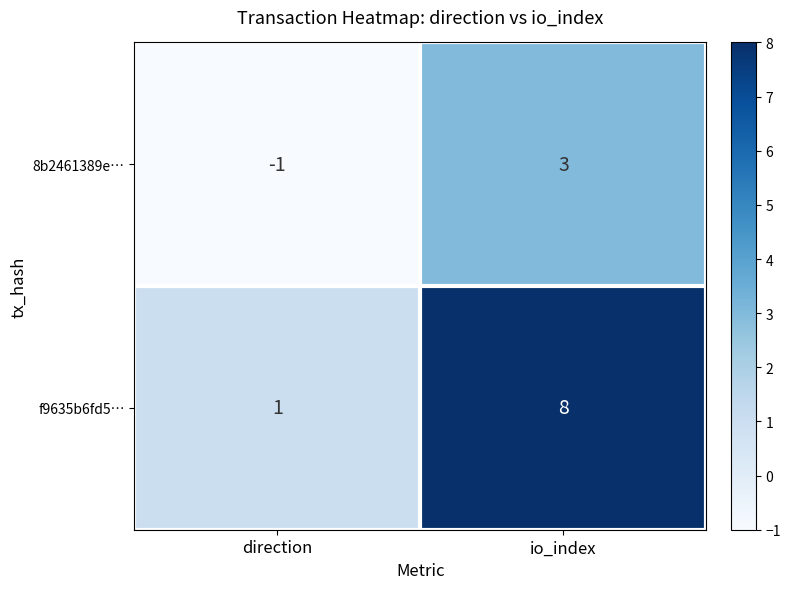

List the series in order of their peak value, lowest first.

8b2461389e…, f9635b6fd5…